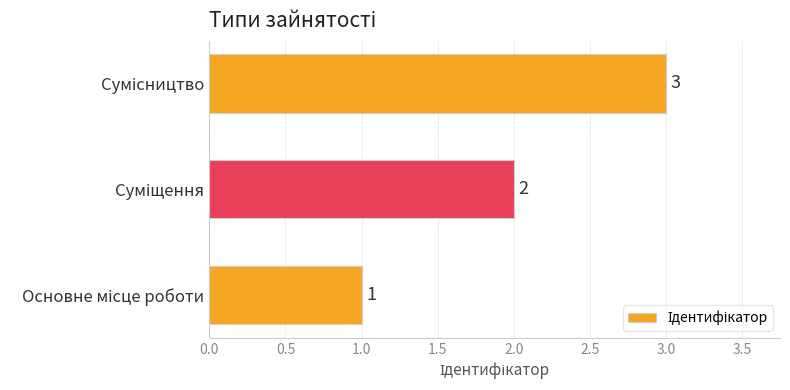

What is the greatest value displayed?

3